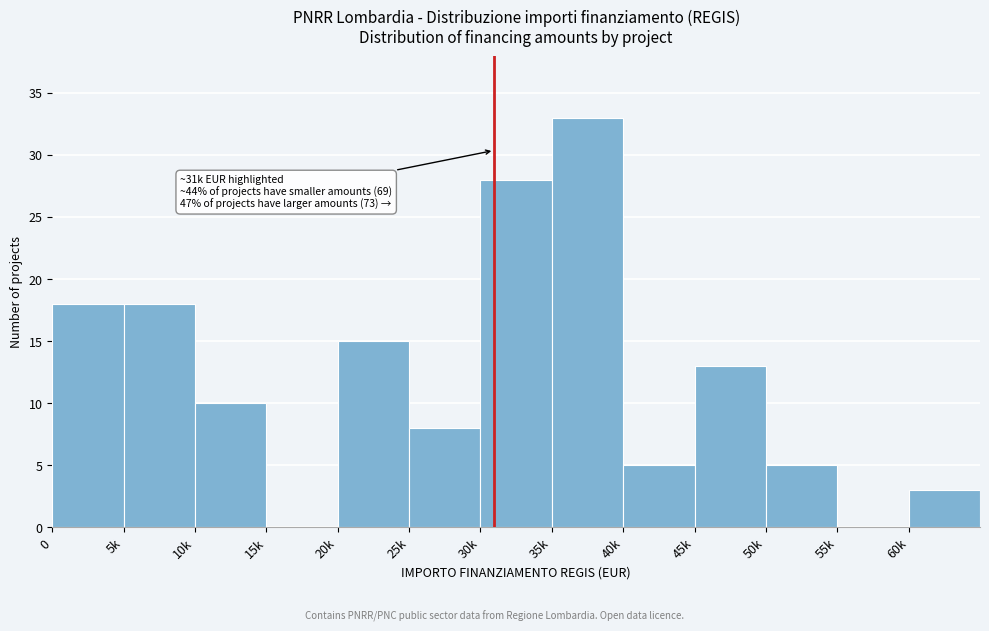

Reading right to left, extract all data points from this chart.

60k=3	55k=0	50k=5	45k=13	40k=5	35k=33	30k=28	25k=8	20k=15	15k=0	10k=10	5k=18	0=18